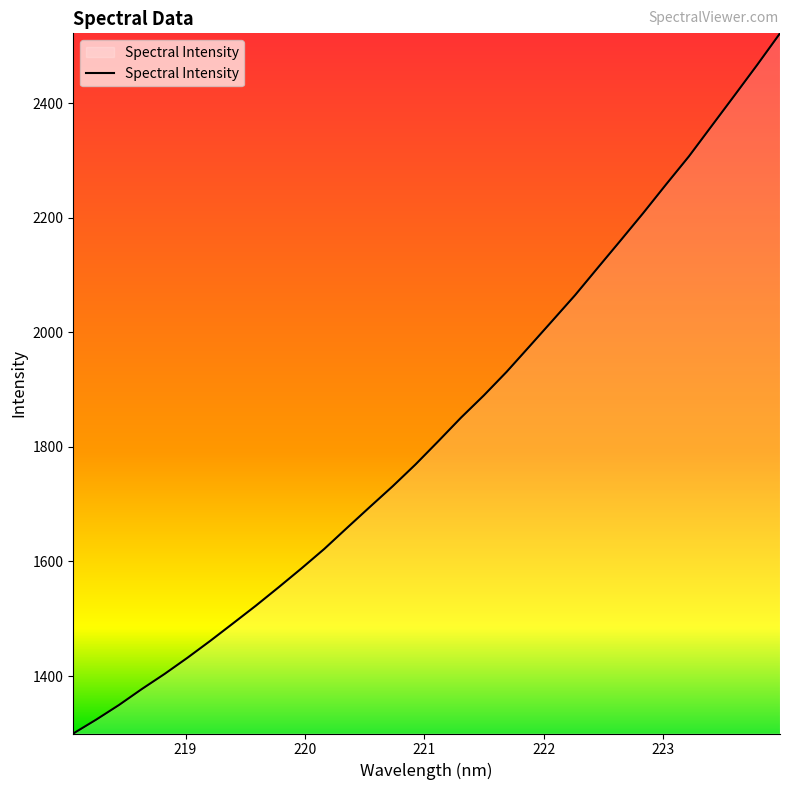

What is the minimum value shown in the chart?

1299.7